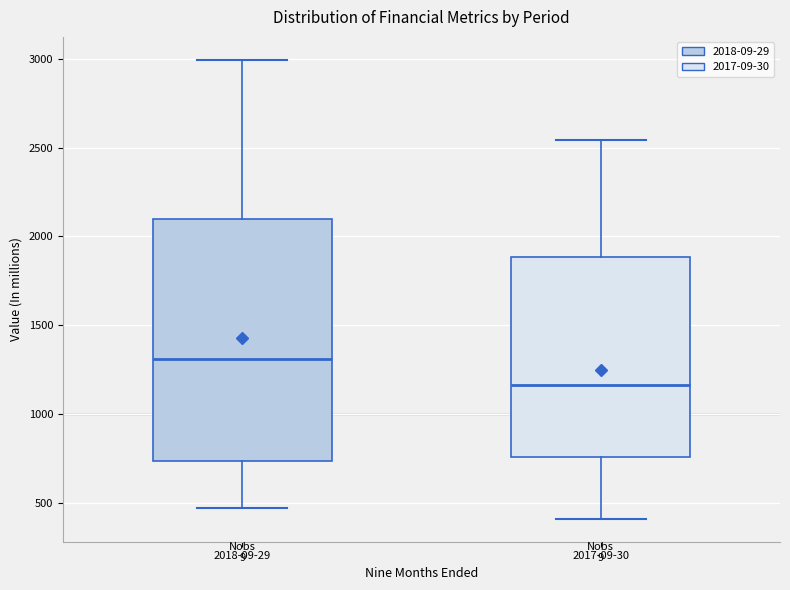

Reading left to right, transcribe this box plot: for each box, give where its median line is, the range the box spans, and where its two whiskers end, as read against the y-axis. The values are not printed on the chart, so give them approximately, as read against the axis.

2018-09-29: median 1300, box 750 to 2100, whiskers 450 to 3000
2017-09-30: median 1150, box 750 to 1900, whiskers 400 to 2550